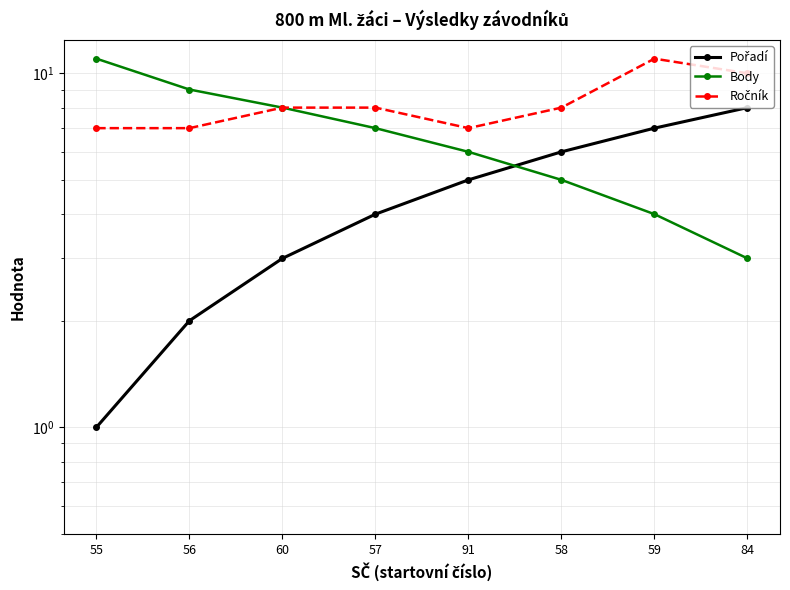

What is the maximum value shown in the chart?

11